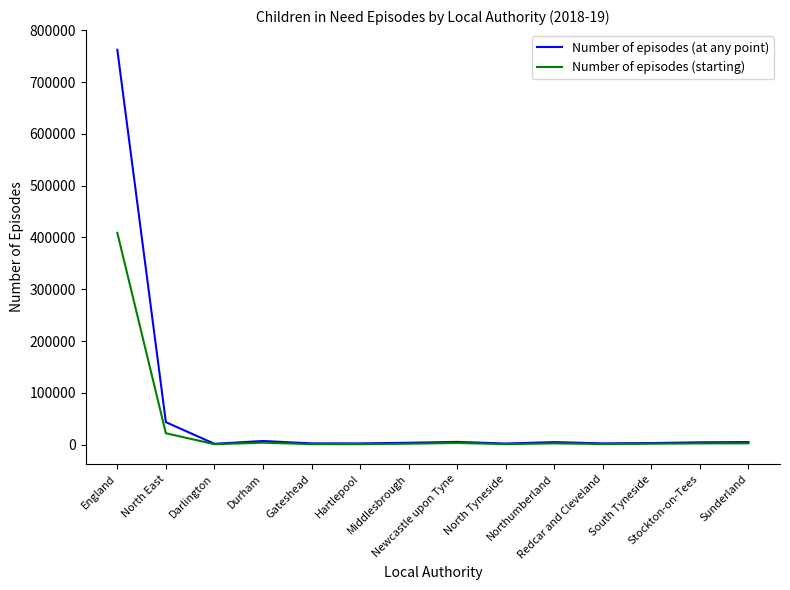

Which series has the largest total across all categories?

Number of episodes (at any point)